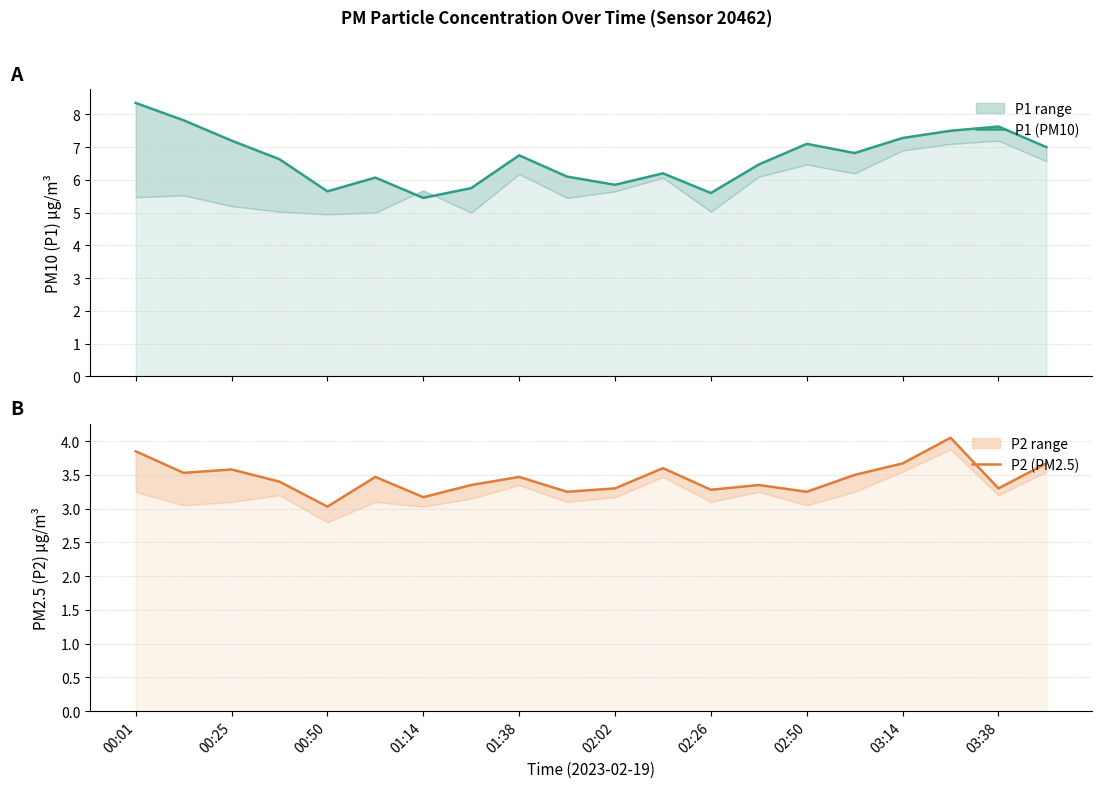

What is the sum of the P1 (PM10) values at 00:01 and 03:14?

15.6